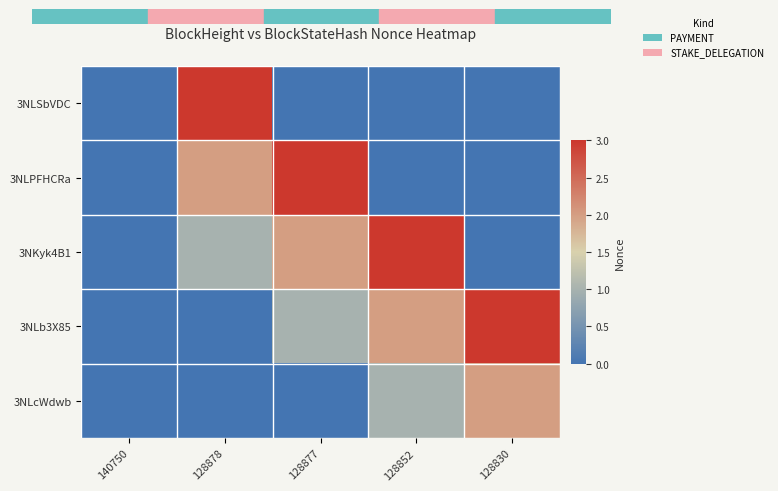

At which category is the sum across all series the highest?

128878